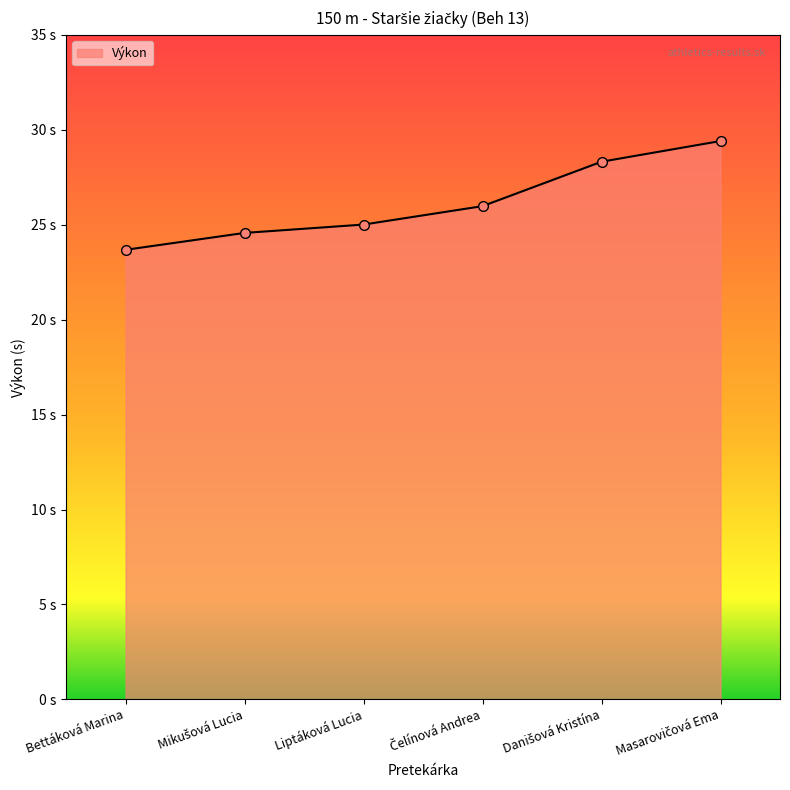

Is this an area chart (filled region under the line)?

Yes